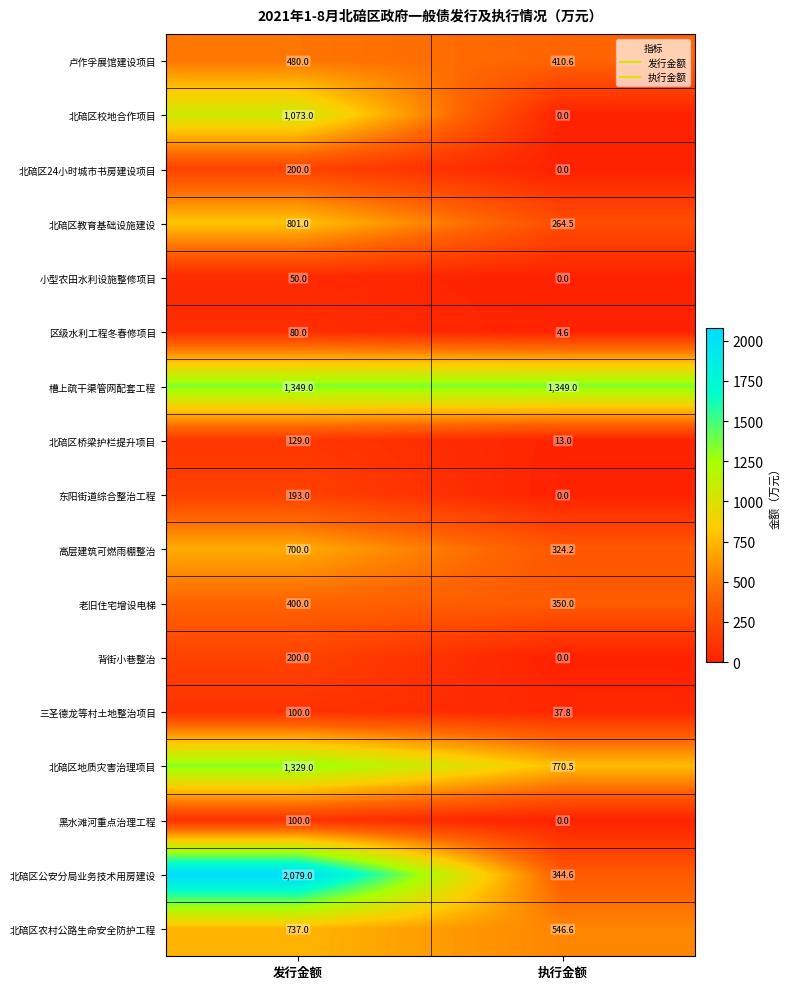

What is the sum of all 小型农田水利设施整修项目 values?

50.0